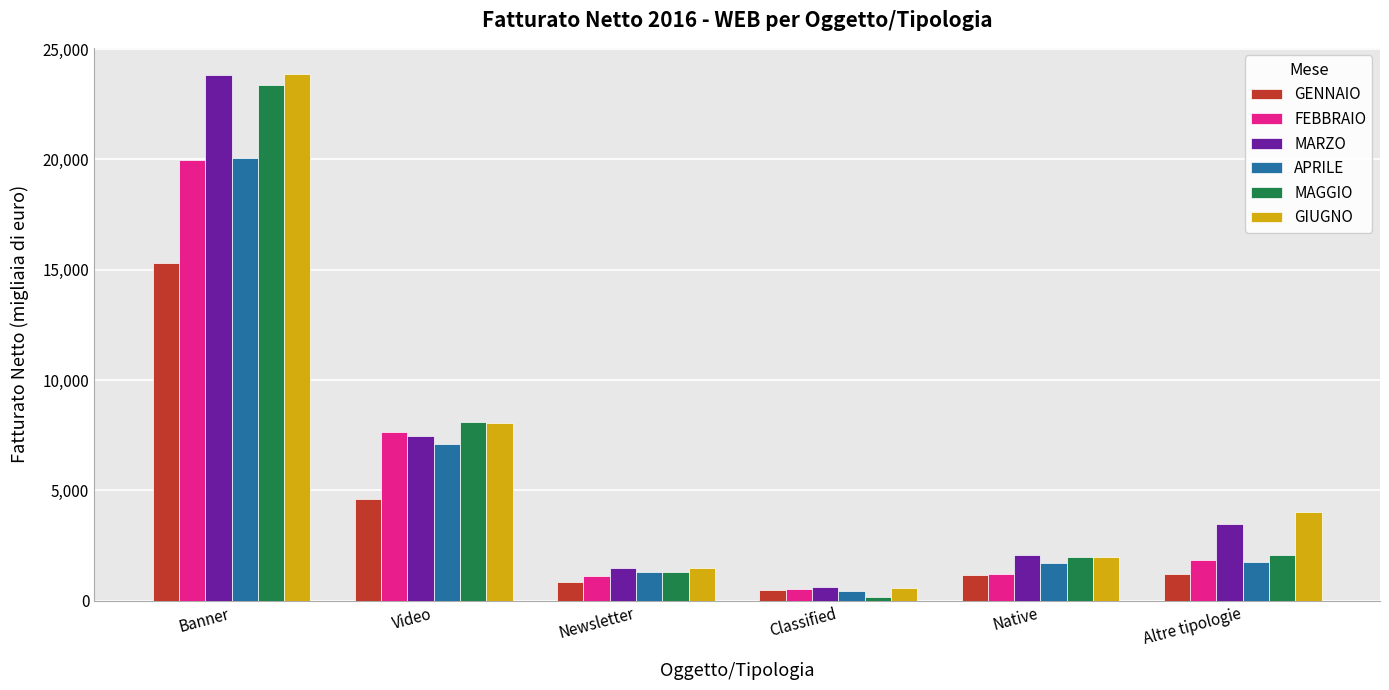

Between Classified and Native, which series saw the biggest shift?

MAGGIO